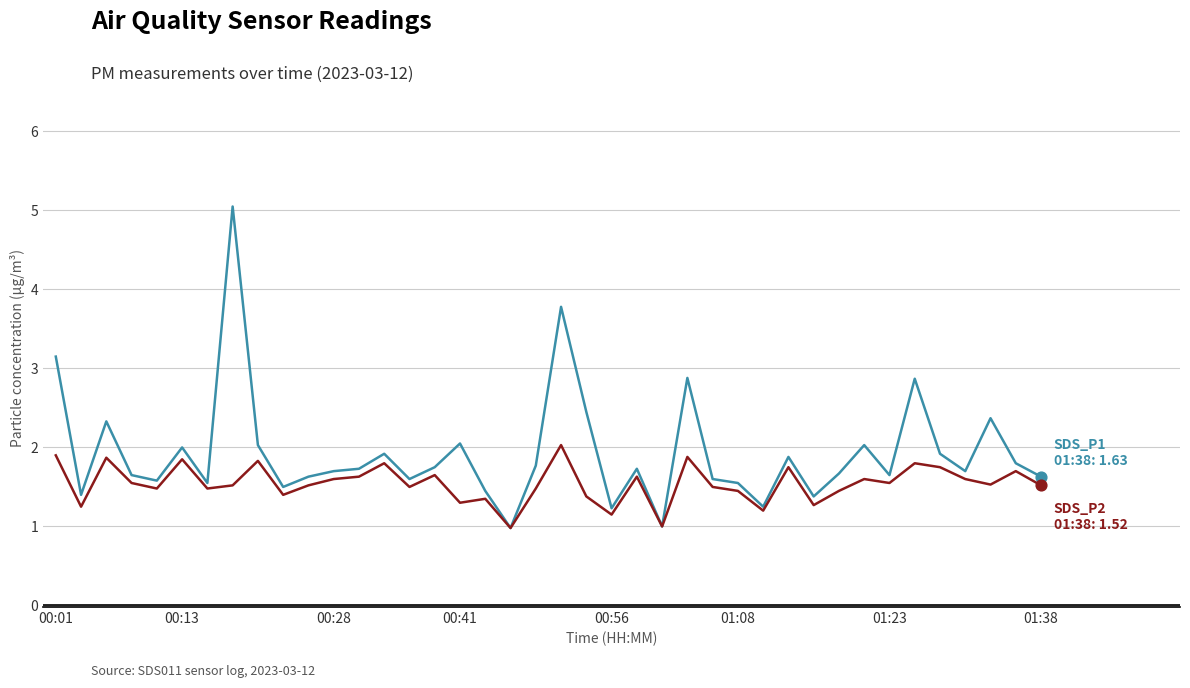

What is the smallest value displayed?

1.0